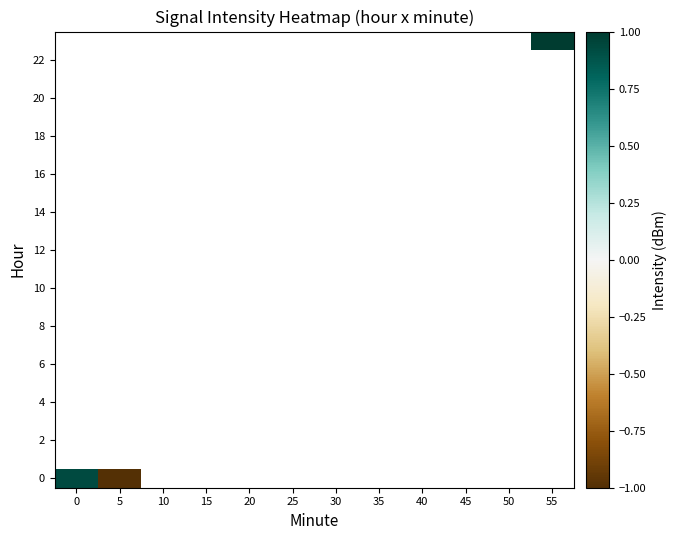

What is the minimum value shown in the chart?

-1.0